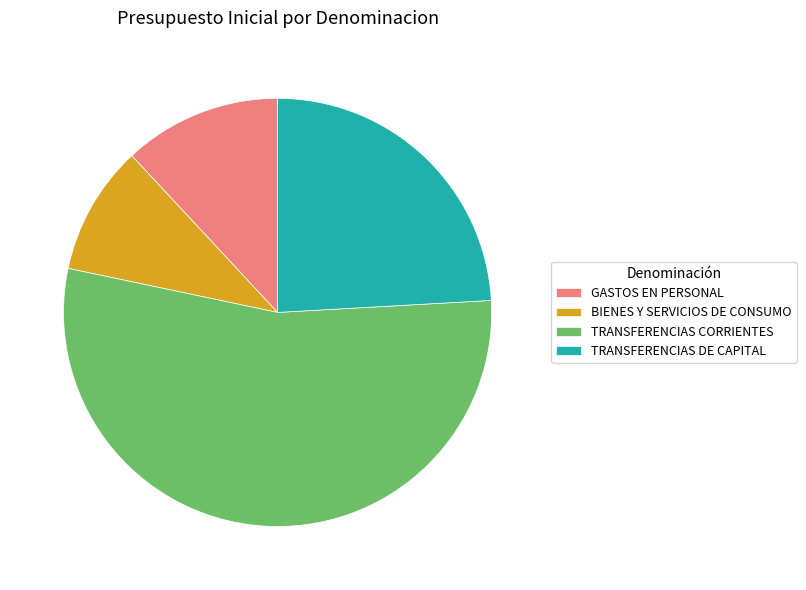

Is there any slice that represents more than half of the pie?

Yes